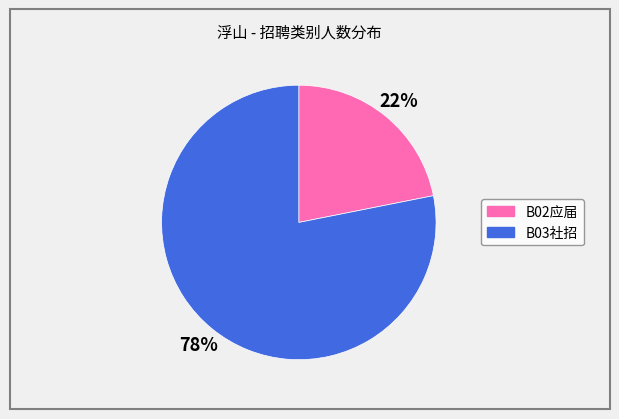

How many segments does this pie chart have?

2